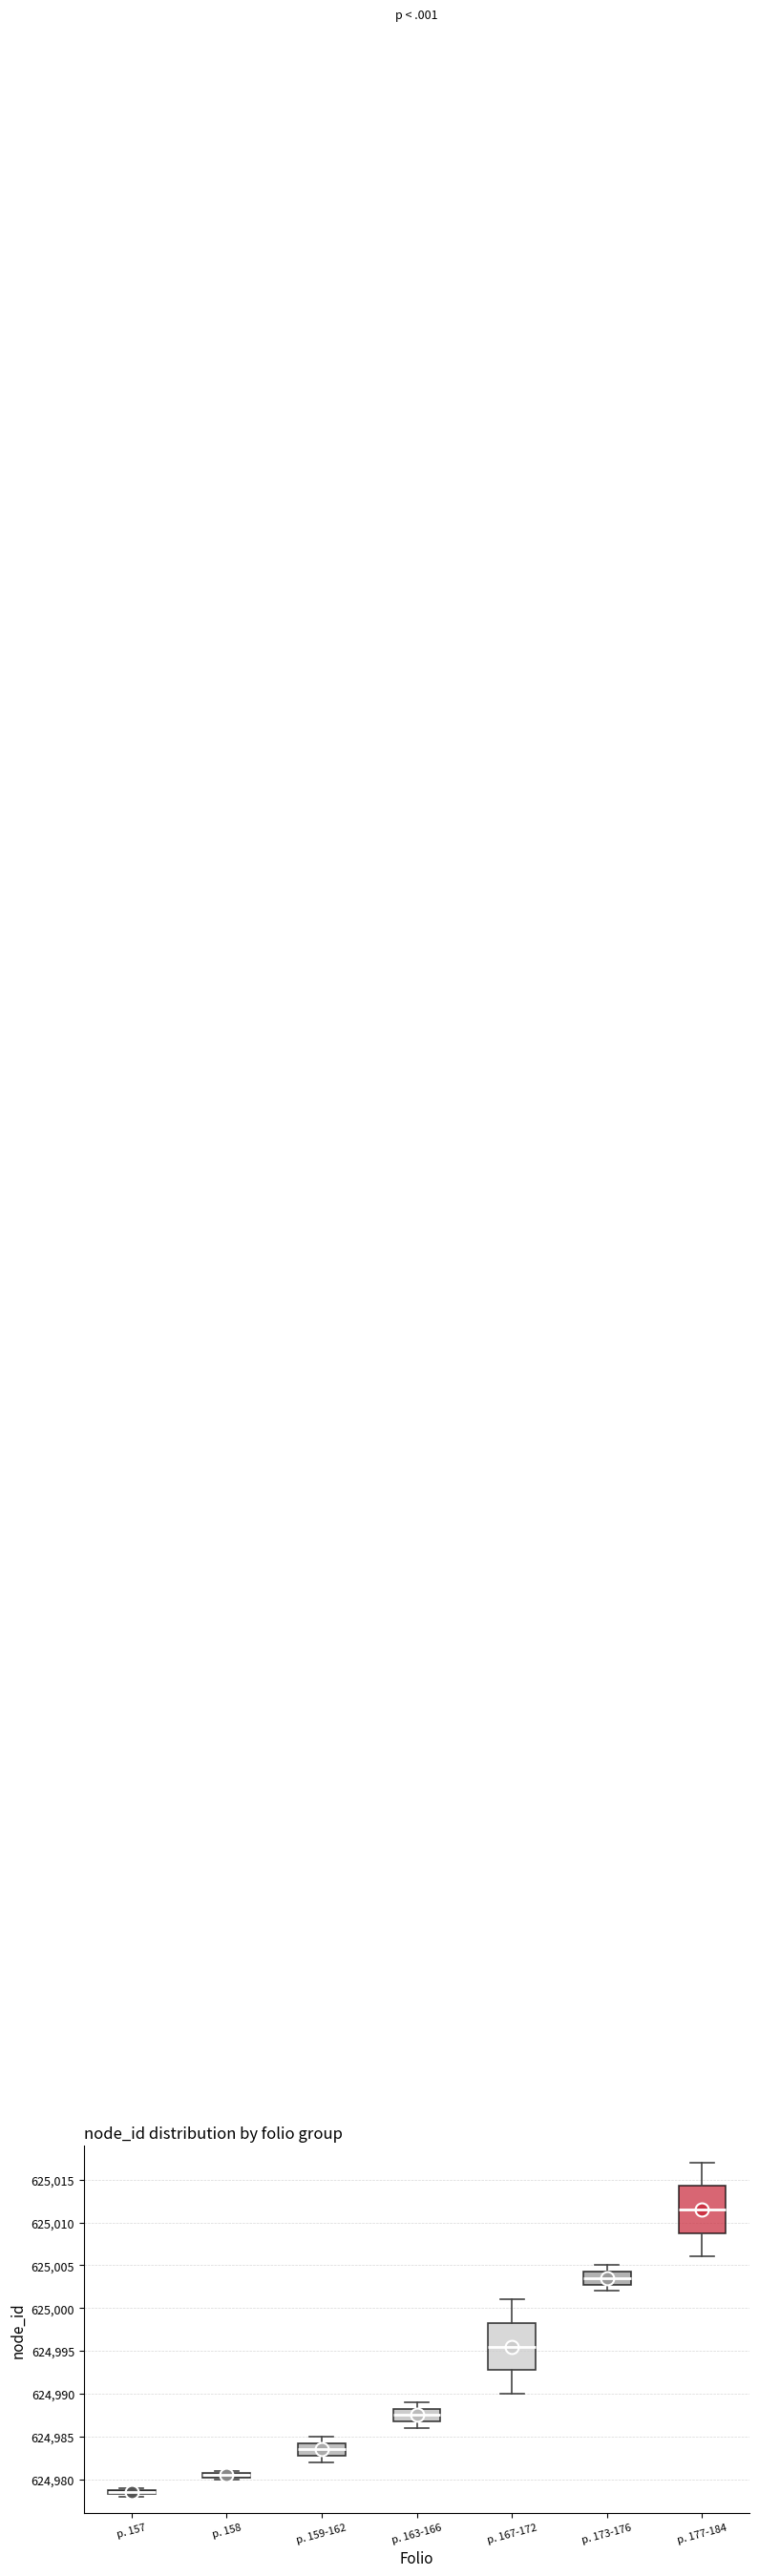

Which box has the highest median line?

p. 177-184